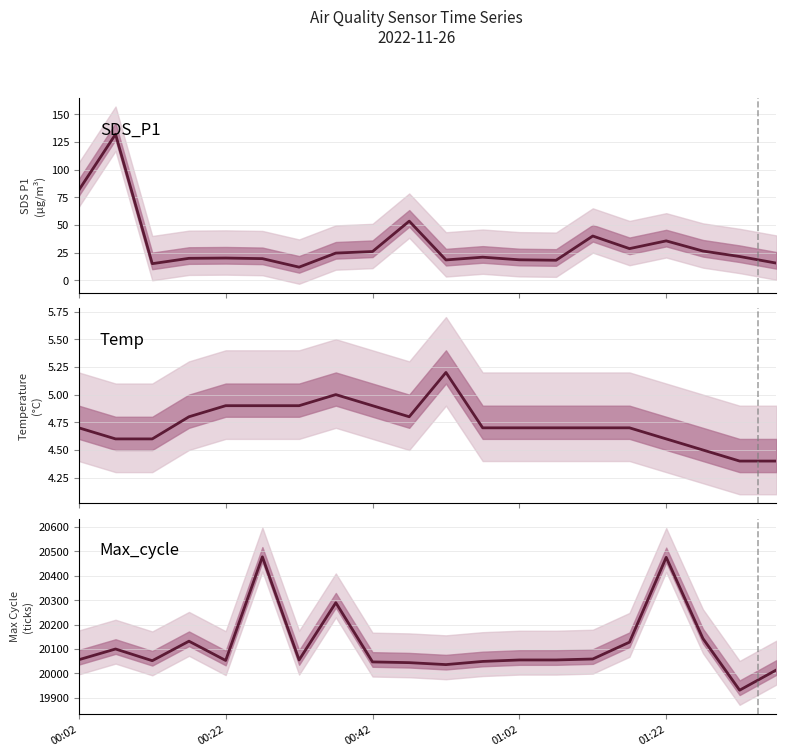

True or false: Max_cycle and Temp intersect in this chart.

False